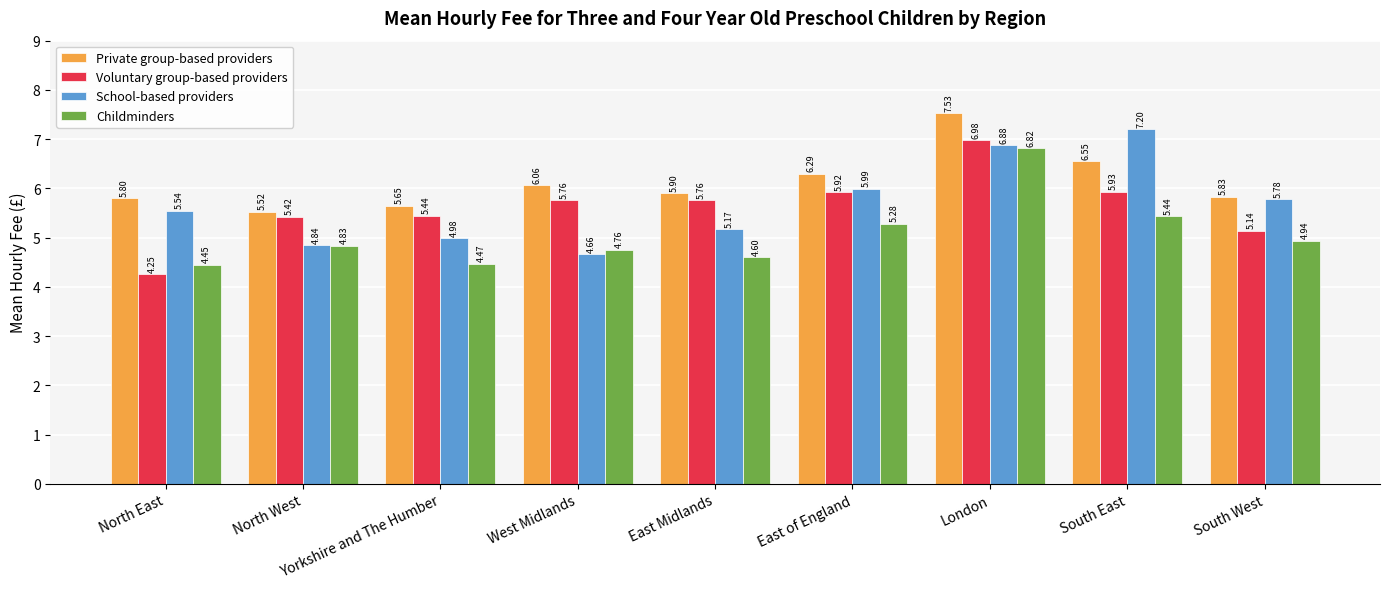

Which label corresponds to the largest value in the chart?

London